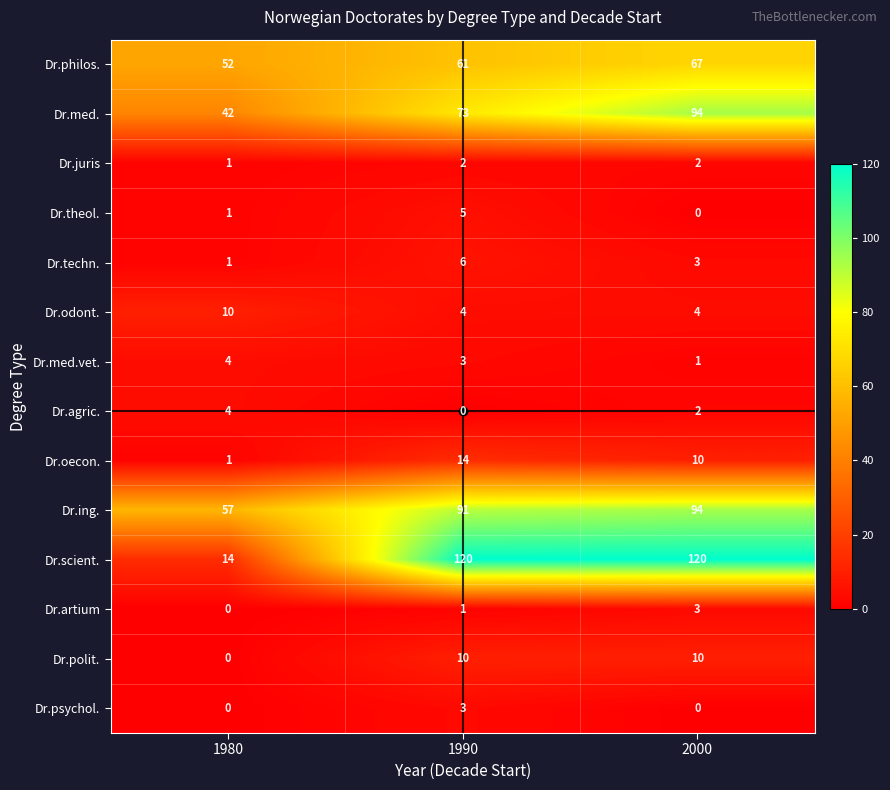

How many distinct data groups are displayed?

14